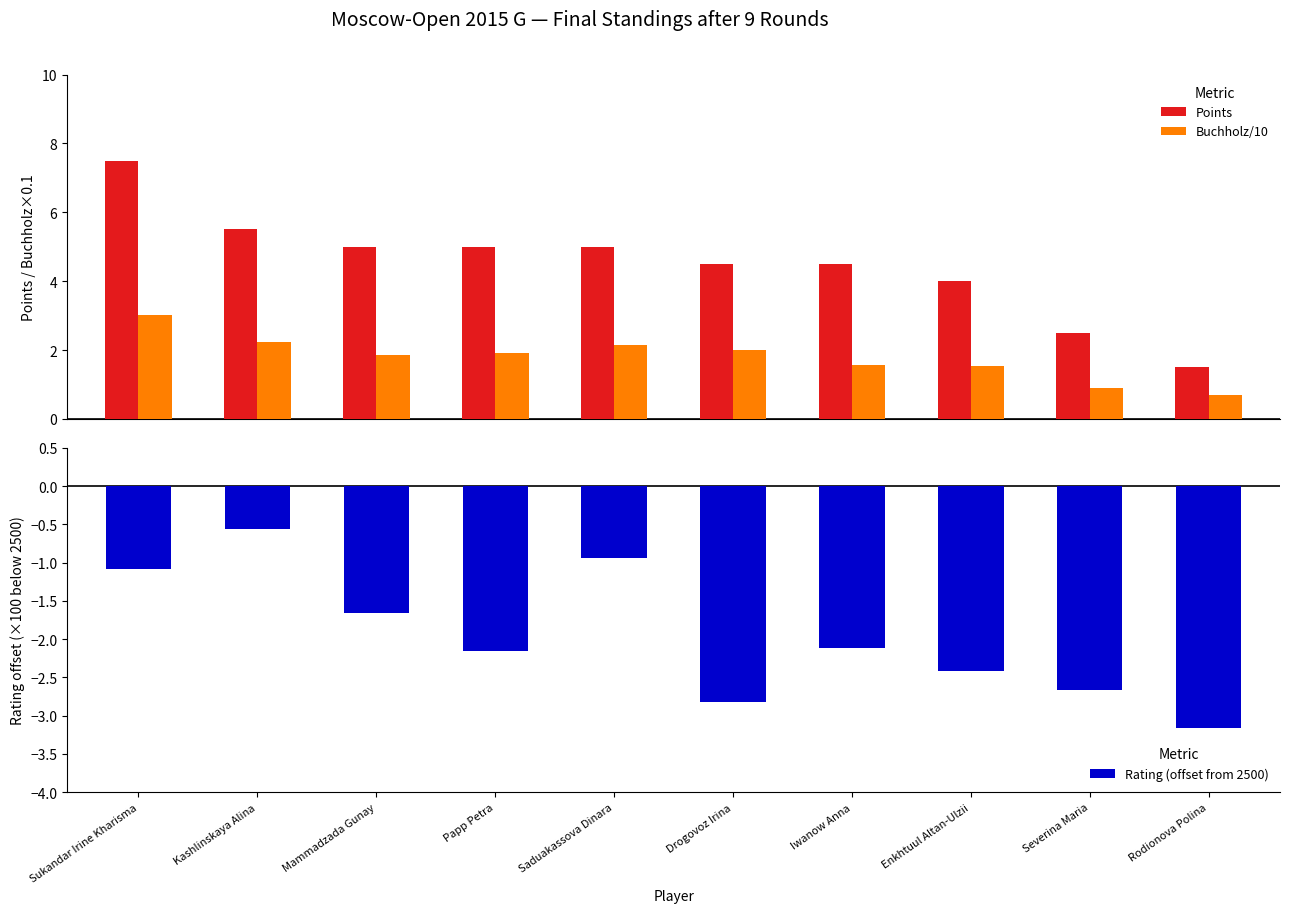

The value of Points at Sukandar Irine Kharisma is 7.5. True or false?

True